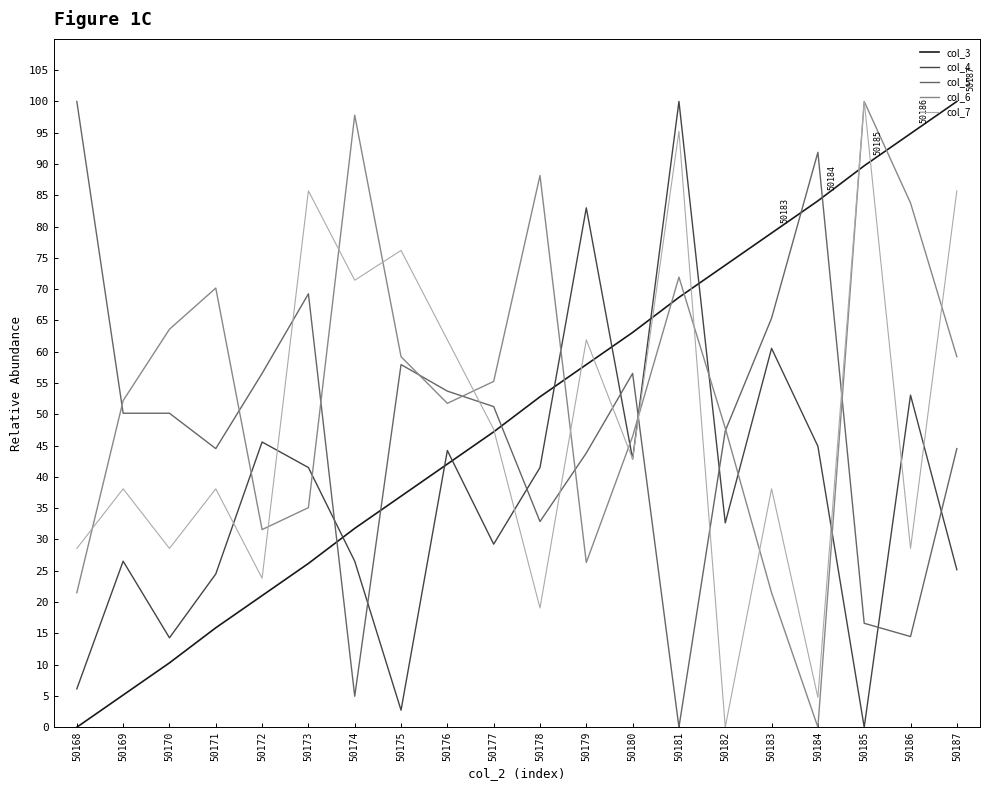

True or false: col_3 and col_6 intersect in this chart.

True